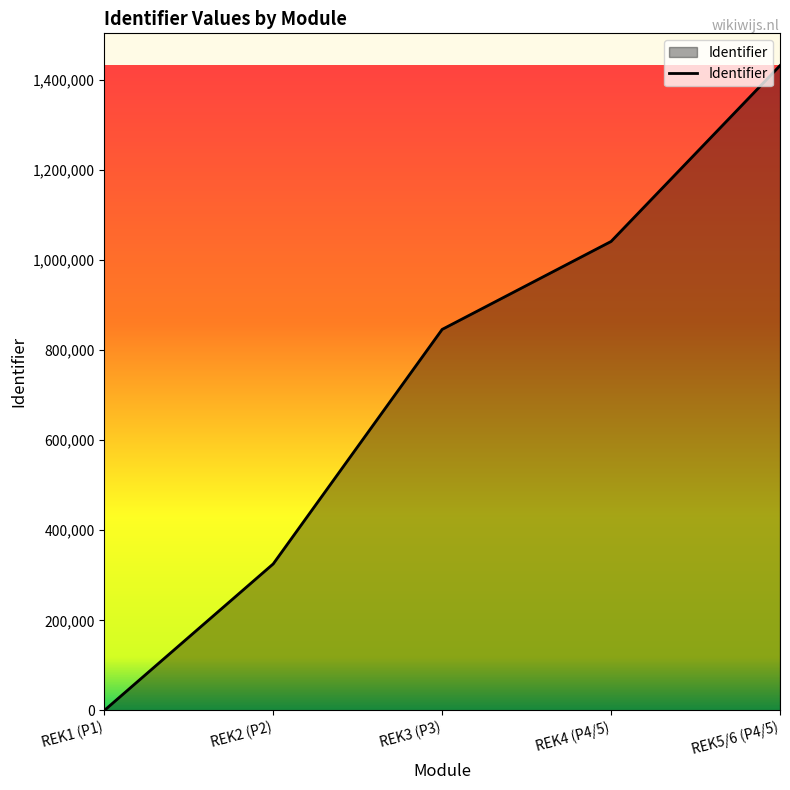

What is the difference between the maximum and minimum values?

1431550.0